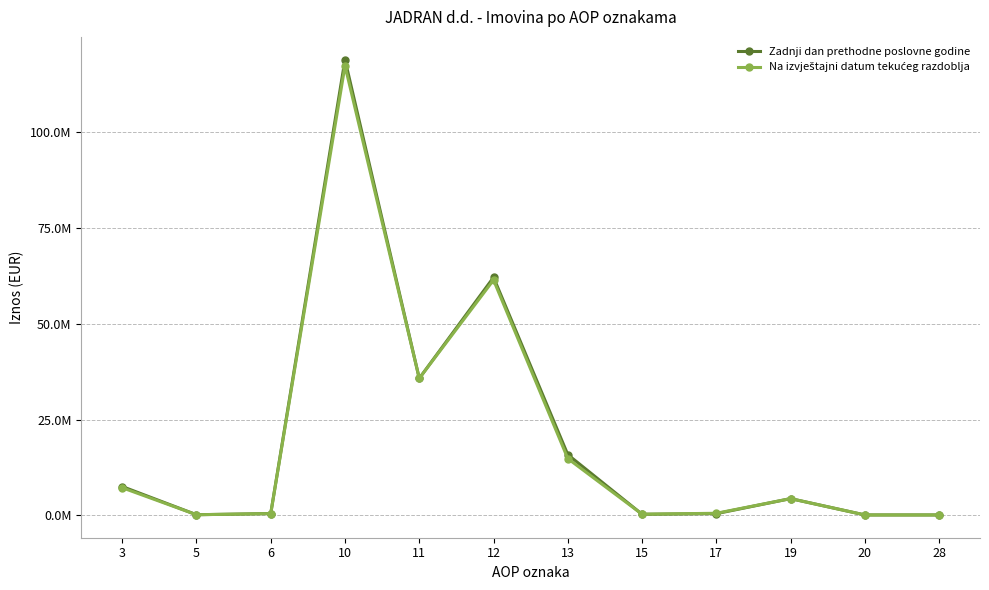

How many interior local valleys does the Na izvještajni datum tekućeg razdoblja series have?

3